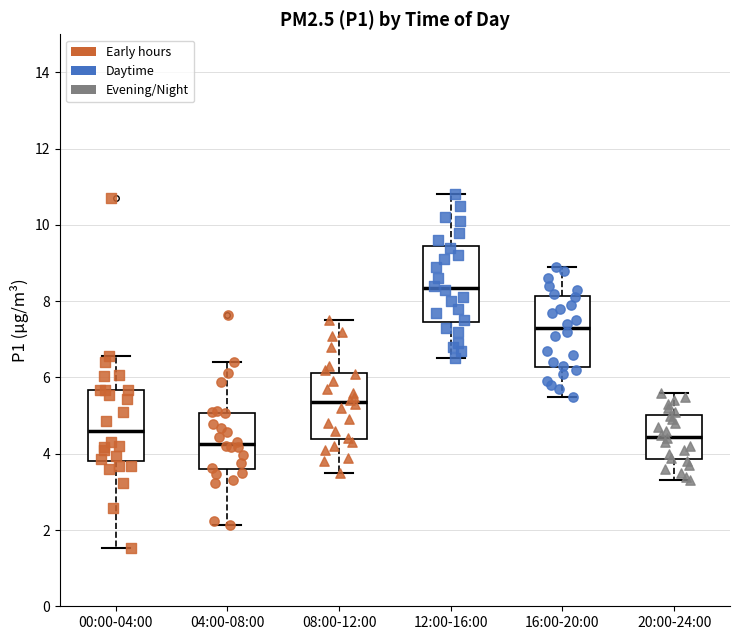

Which box has the lowest median line?

04:00-08:00